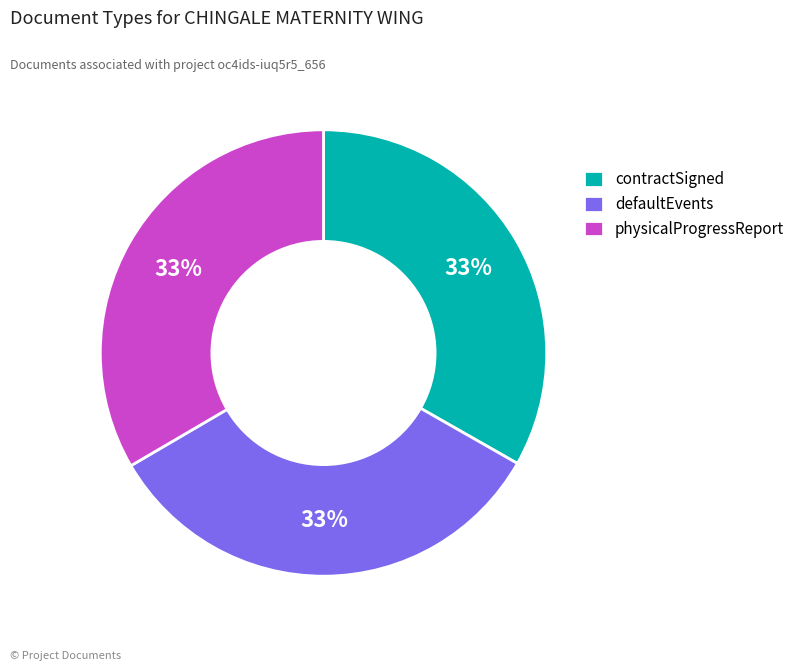

Combined, do contractSigned and physicalProgressReport account for over 50%?

Yes